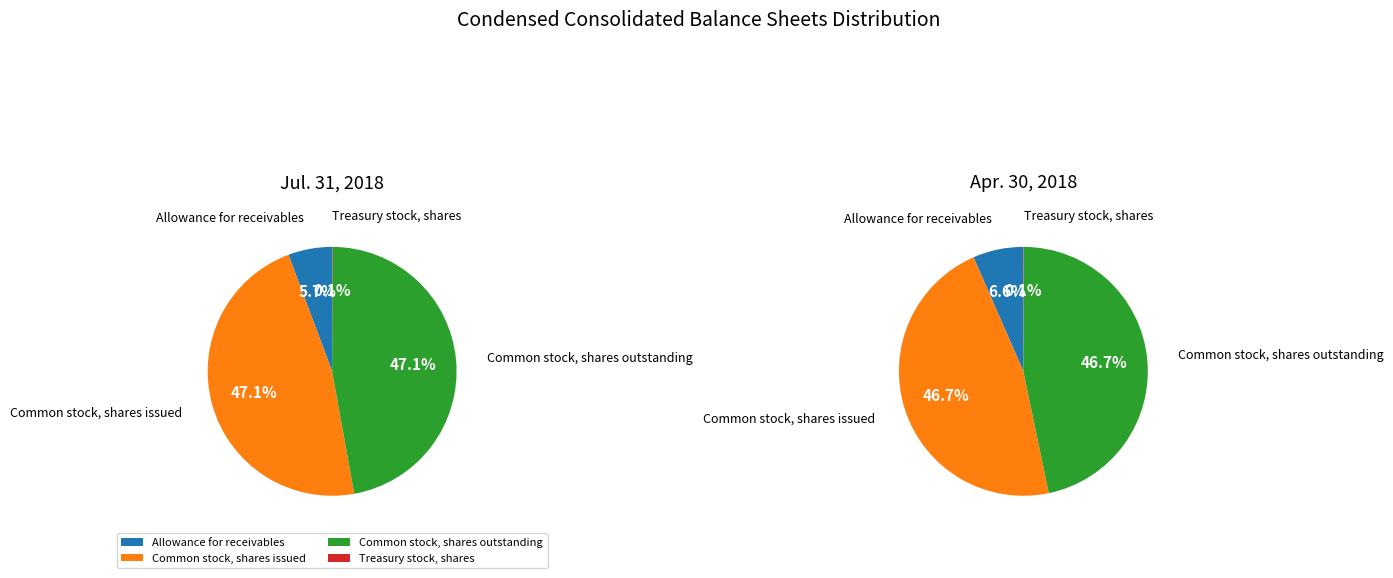

Which category has the smallest portion of the pie?

Treasury stock, shares